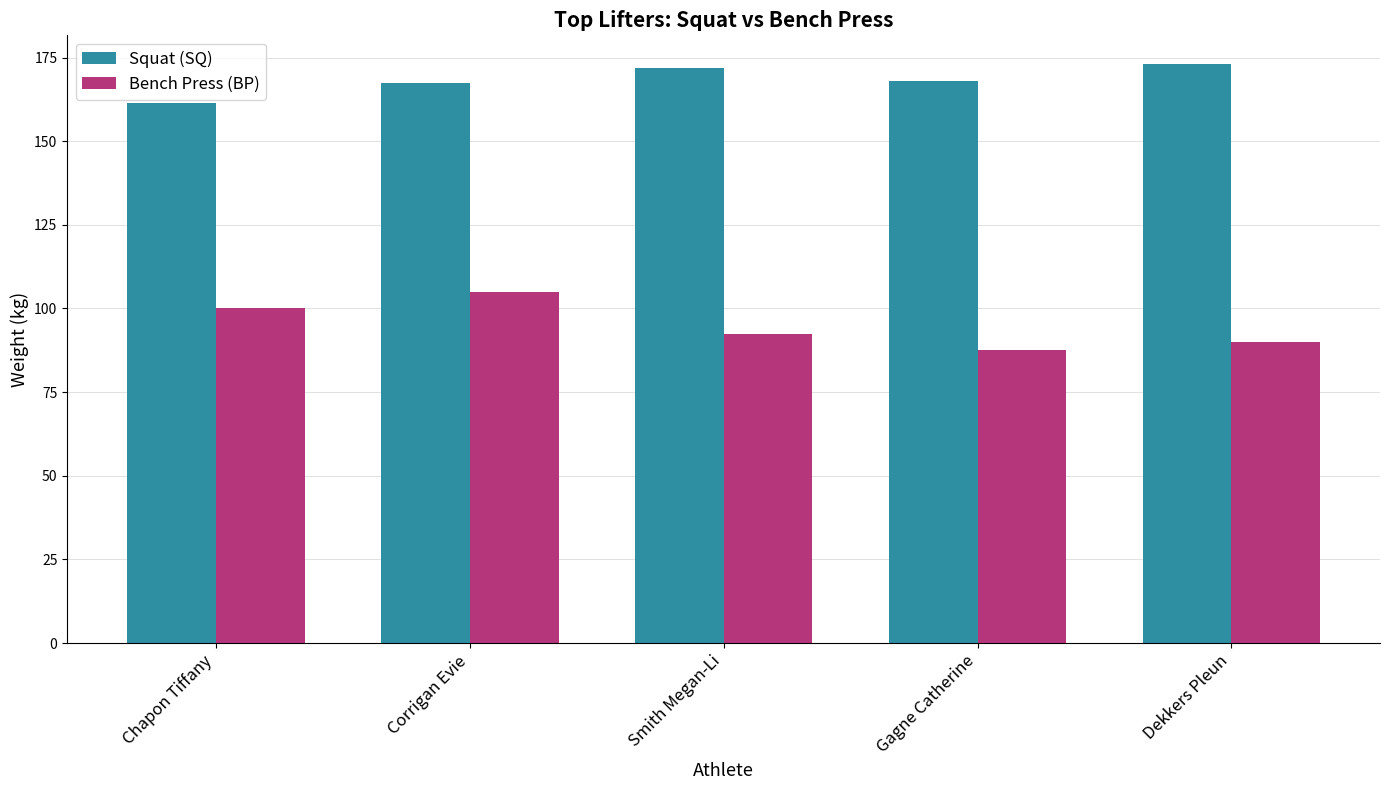

What are all the series names shown in the legend?

Squat (SQ), Bench Press (BP)